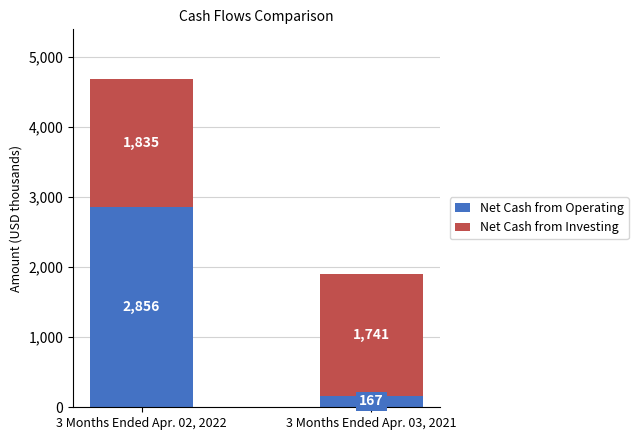

Which category has the highest value in the Net Cash from Operating series?

3 Months Ended Apr. 02, 2022